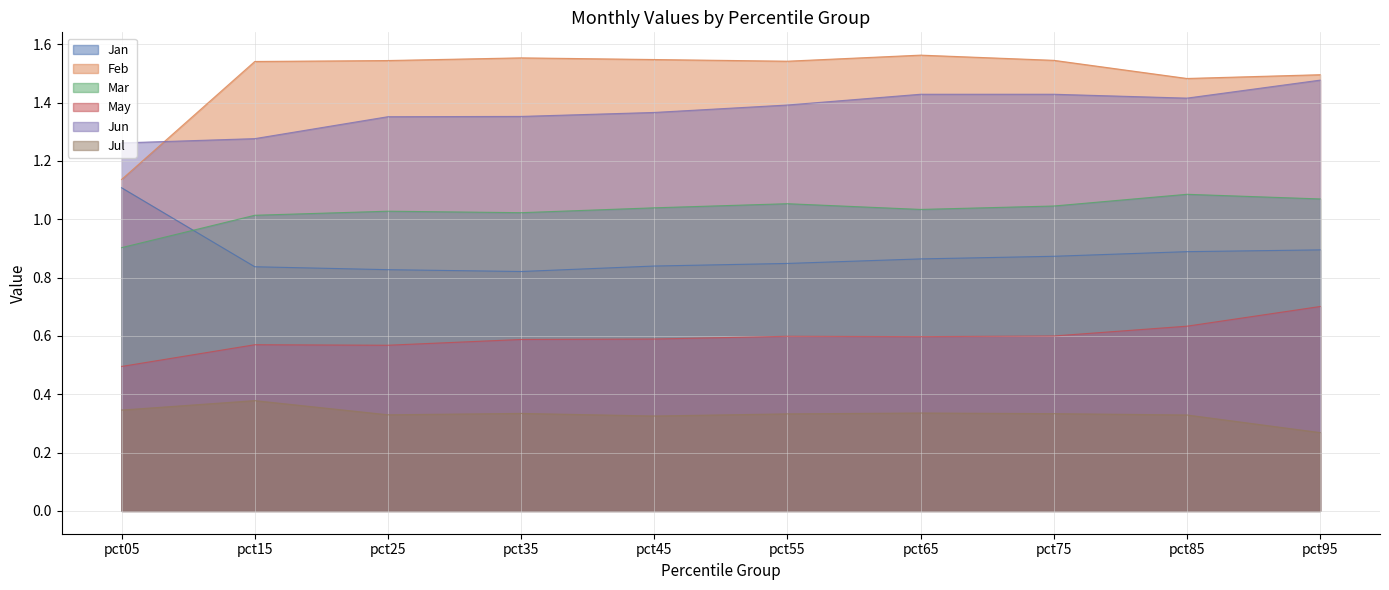

Reading right to left, list all the values displayed in this chart.

Jan: pct95=0.9	pct85=0.9	pct75=0.9	pct65=0.9	pct55=0.8	pct45=0.8	pct35=0.8	pct25=0.8	pct15=0.8	pct05=1.1
Feb: pct95=1.5	pct85=1.5	pct75=1.5	pct65=1.6	pct55=1.5	pct45=1.5	pct35=1.6	pct25=1.5	pct15=1.5	pct05=1.1
Mar: pct95=1.1	pct85=1.1	pct75=1.0	pct65=1.0	pct55=1.1	pct45=1.0	pct35=1.0	pct25=1.0	pct15=1.0	pct05=0.9
May: pct95=0.7	pct85=0.6	pct75=0.6	pct65=0.6	pct55=0.6	pct45=0.6	pct35=0.6	pct25=0.6	pct15=0.6	pct05=0.5
Jun: pct95=1.5	pct85=1.4	pct75=1.4	pct65=1.4	pct55=1.4	pct45=1.4	pct35=1.4	pct25=1.4	pct15=1.3	pct05=1.3
Jul: pct95=0.3	pct85=0.3	pct75=0.3	pct65=0.3	pct55=0.3	pct45=0.3	pct35=0.3	pct25=0.3	pct15=0.4	pct05=0.3